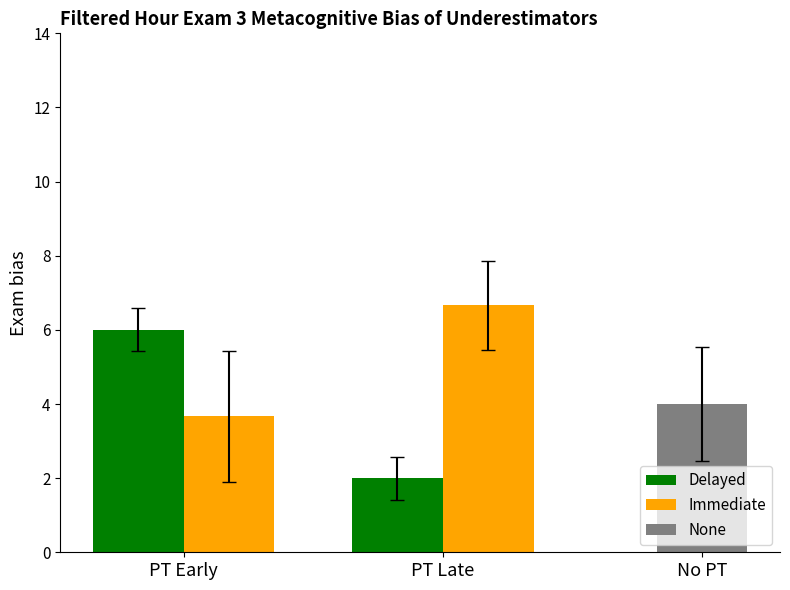

Which has a higher value, 5 or 6?

6